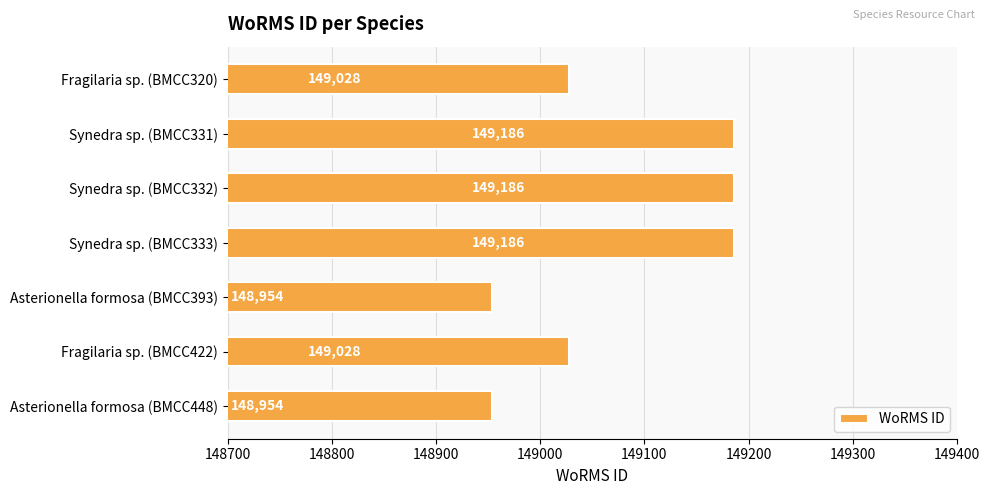

Reading top to bottom, extract all data points from this chart.

149028	149186	149186	149186	148954	149028	148954